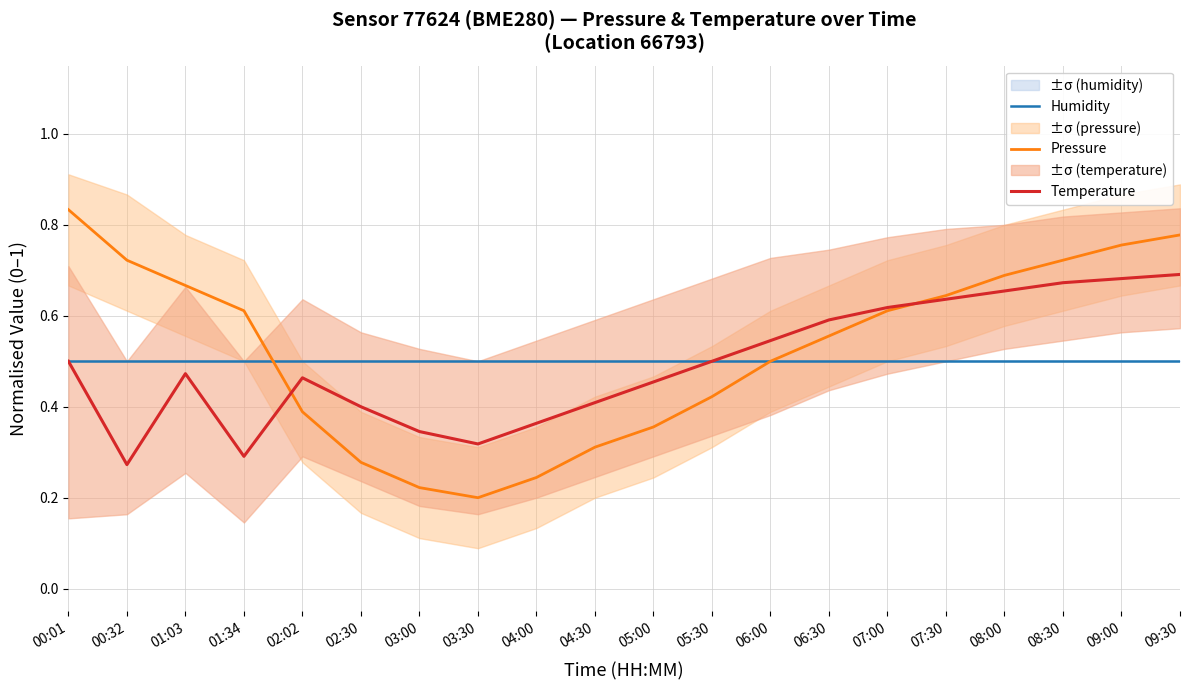

What position from the right is 06:30?

7